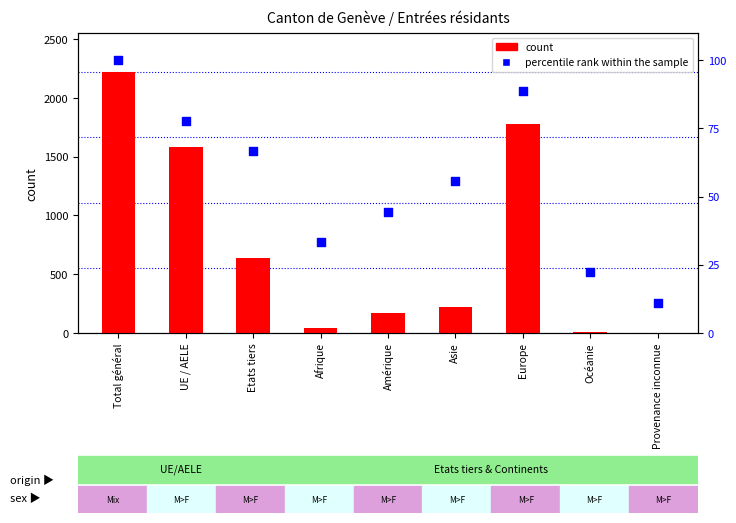

At how many categories does at least one series exceed 1949?

1